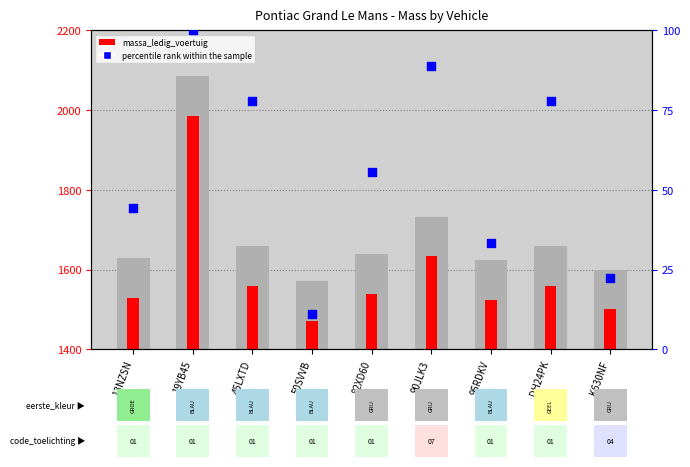

Between DH24PK and 45LXTD, which is larger?

DH24PK